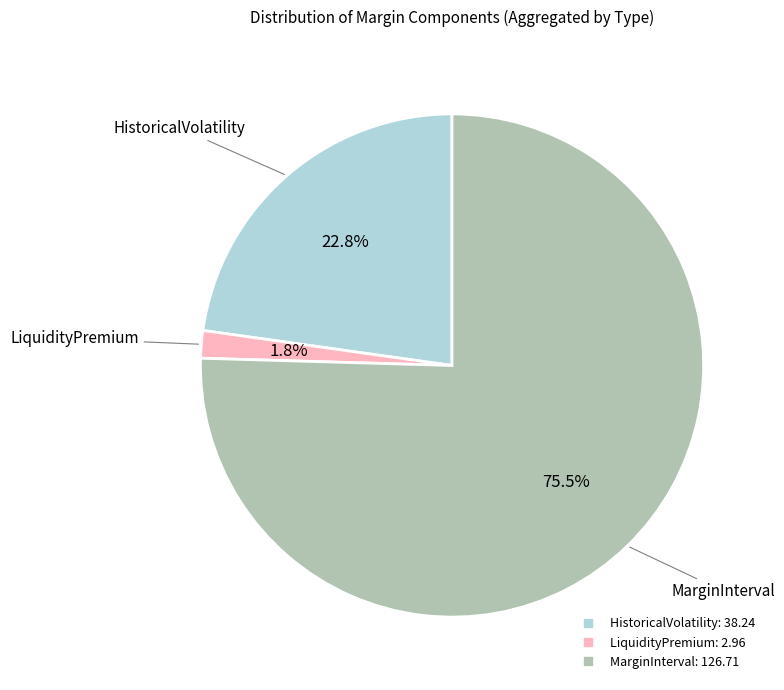

Which category accounts for the majority?

MarginInterval